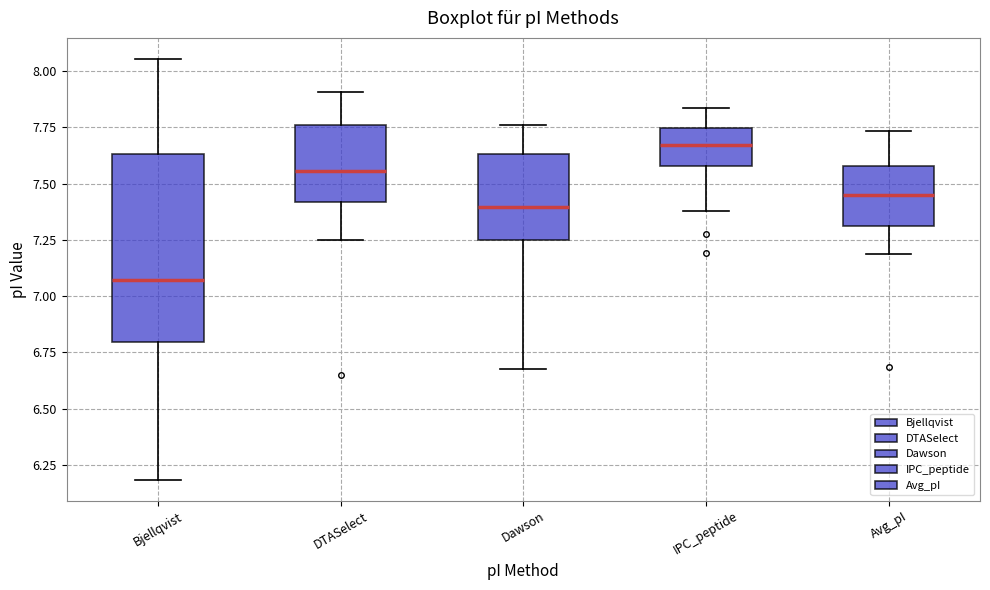

Reading left to right, transcribe this box plot: for each box, give where its median line is, the range the box spans, and where its two whiskers end, as read against the y-axis. The values are not printed on the chart, so give them approximately, as read against the axis.

Bjellqvist: median 7.05, box 6.80 to 7.65, whiskers 6.20 to 8.05
DTASelect: median 7.55, box 7.40 to 7.75, whiskers 7.25 to 7.90
Dawson: median 7.40, box 7.25 to 7.65, whiskers 6.70 to 7.75
IPC_peptide: median 7.65, box 7.60 to 7.75, whiskers 7.40 to 7.85
Avg_pI: median 7.45, box 7.30 to 7.60, whiskers 7.20 to 7.75